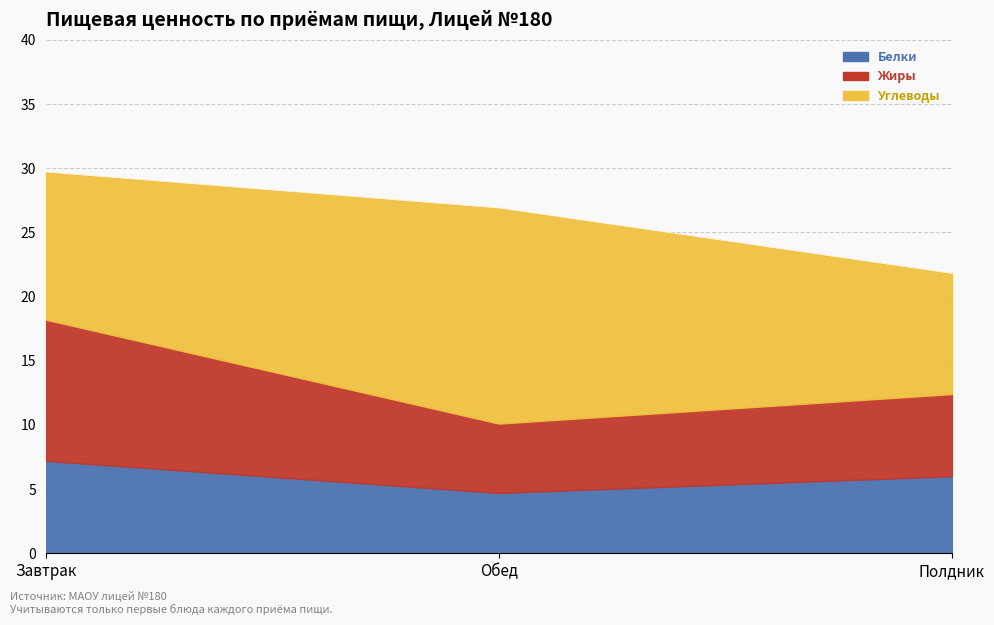

What is the label of the 3rd point from the left?

Полдник